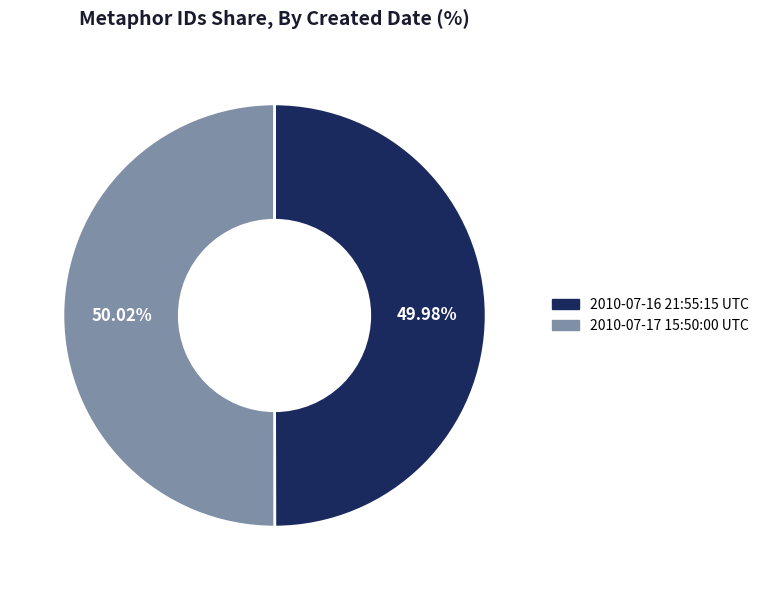

How many slices are in this pie chart?

2